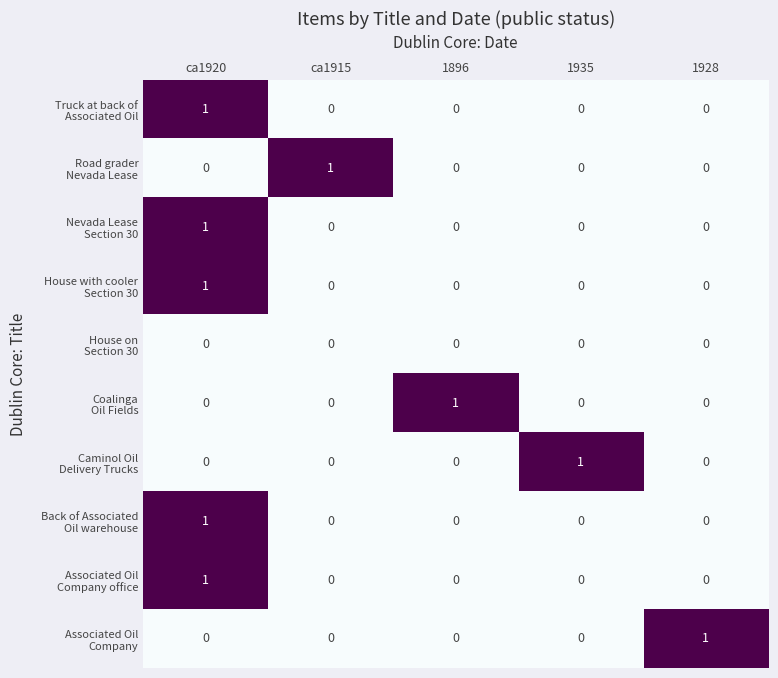

At which category is the sum across all series the highest?

ca1920